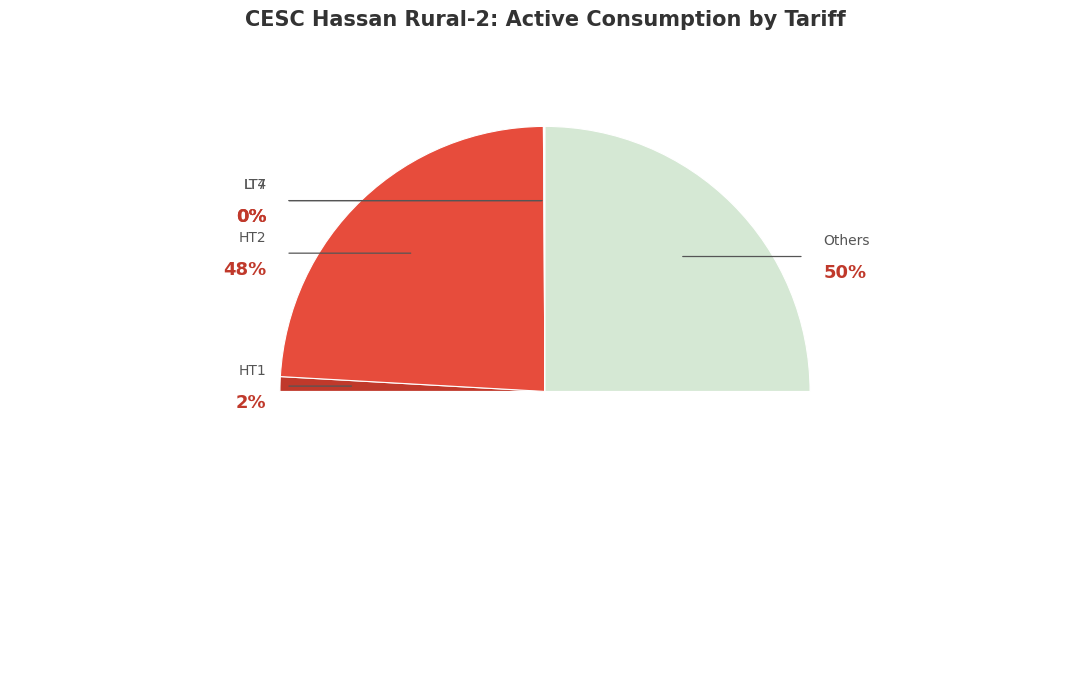

What is the largest slice in the pie chart?

Others